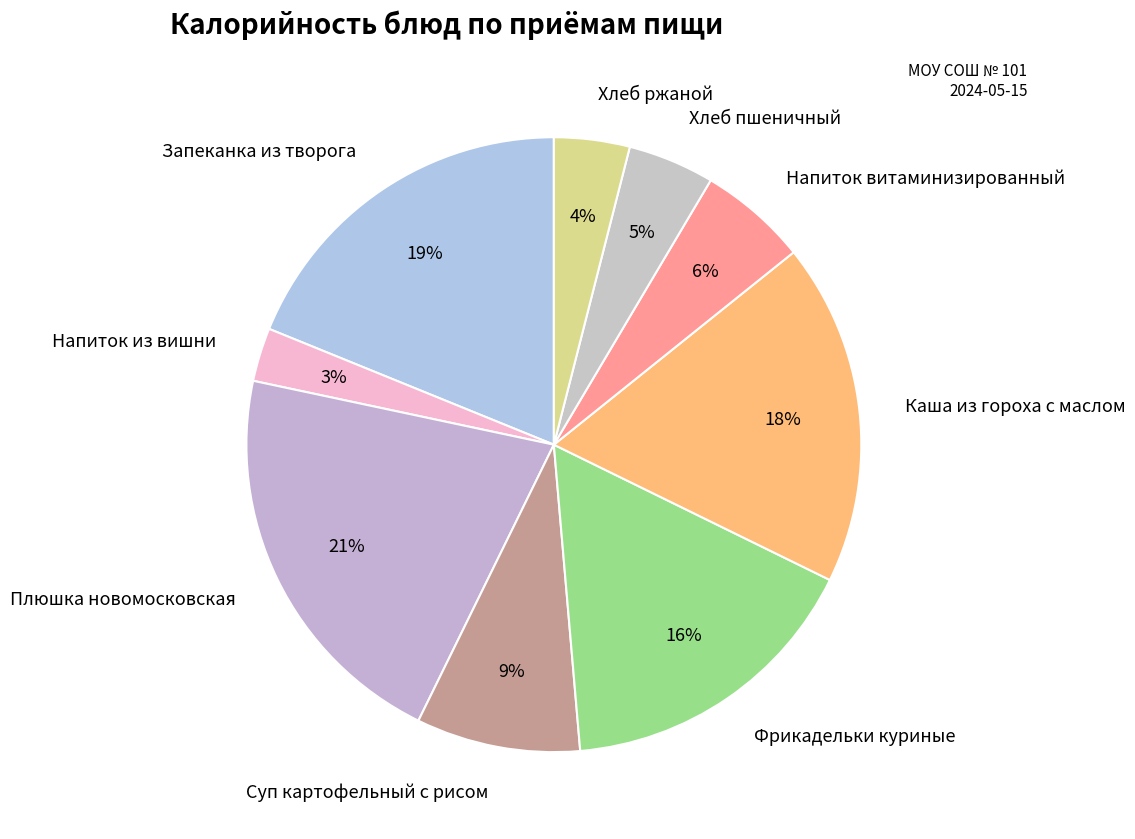

Is it true that Каша из гороха с маслом is 18% of the pie?

True